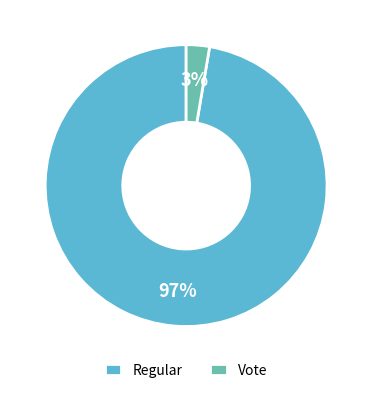

Which category has the smallest portion of the pie?

Vote